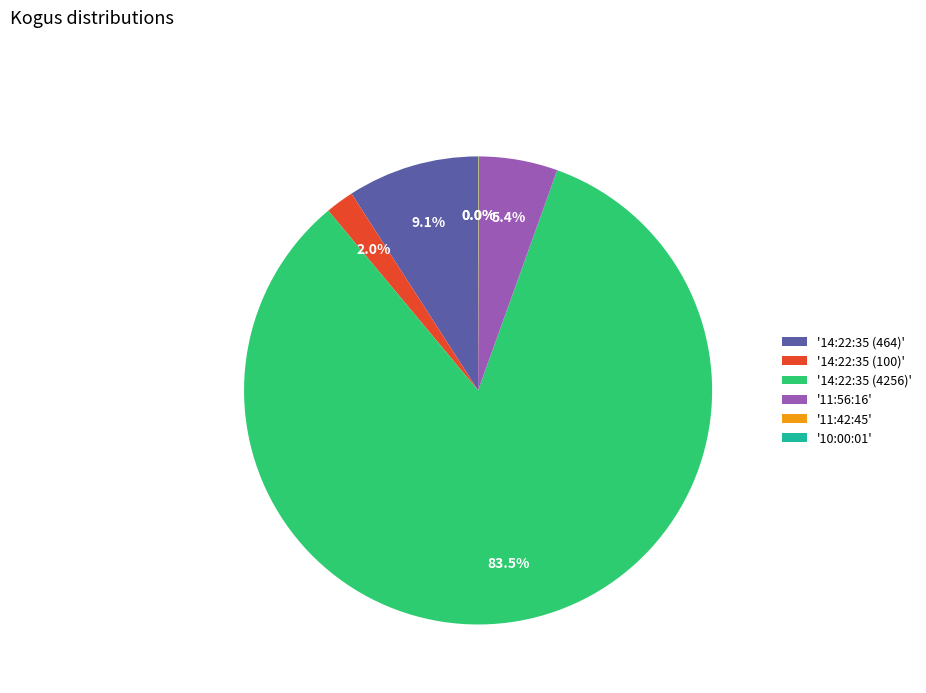

Which category has the biggest portion of the pie?

'14:22:35 (4256)'